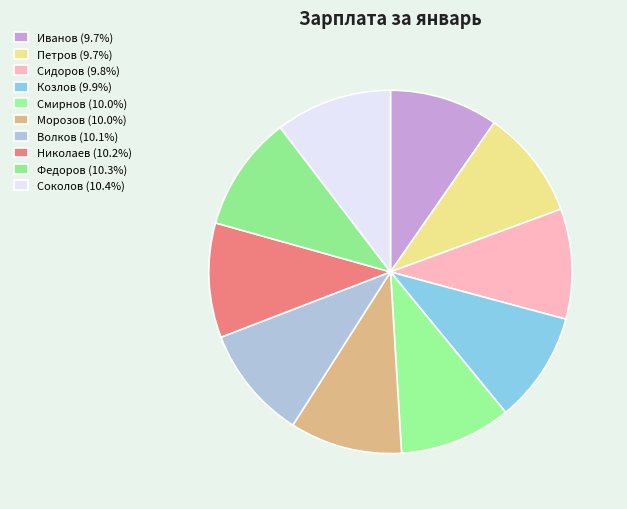

Is there any slice that represents more than half of the pie?

No